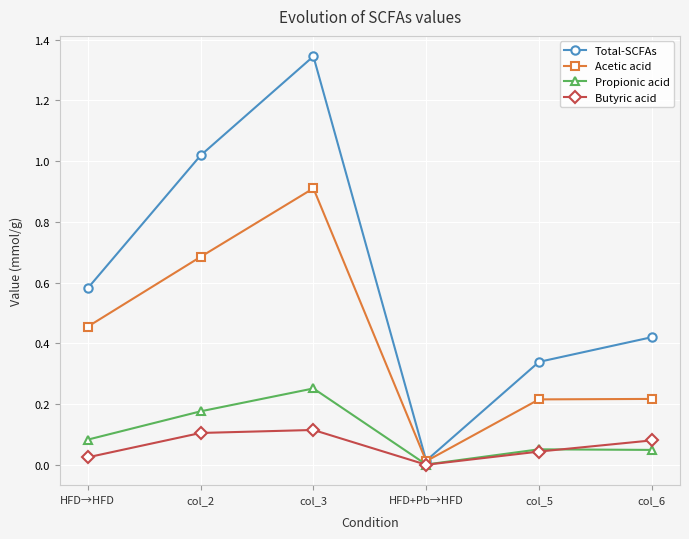

How many lines are shown in the chart?

4